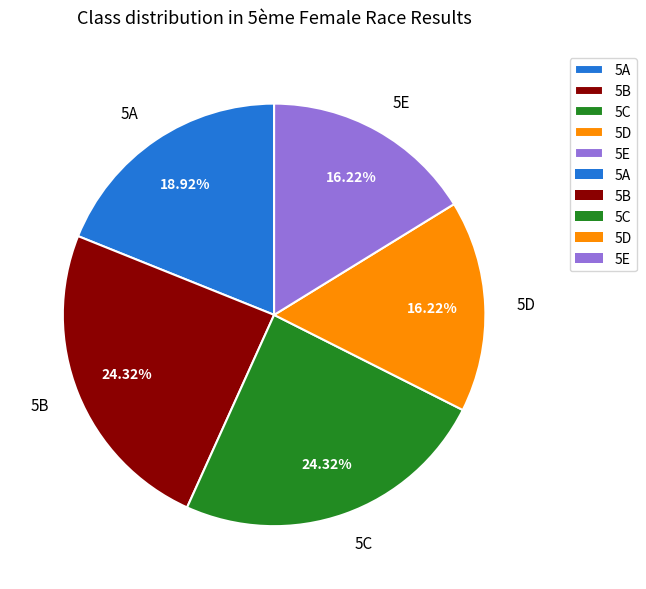

Count the number of slices in the pie.

5